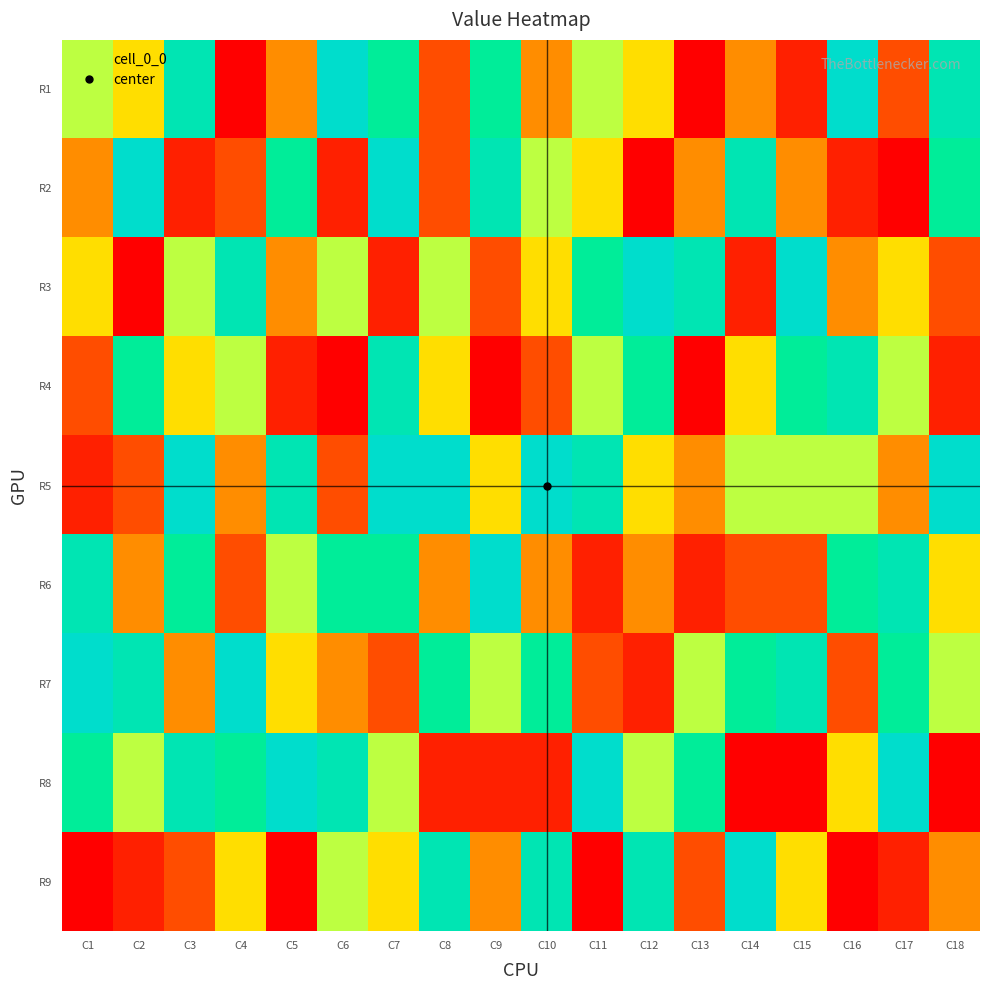

At C13, list the series in order from largest to smallest.

R3, R8, R7, R2, R5, R9, R6, R1, R4